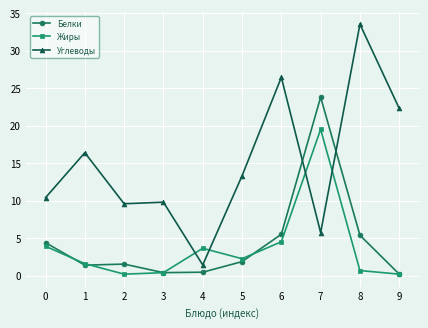

Does the chart display data point markers on the line(s)?

Yes